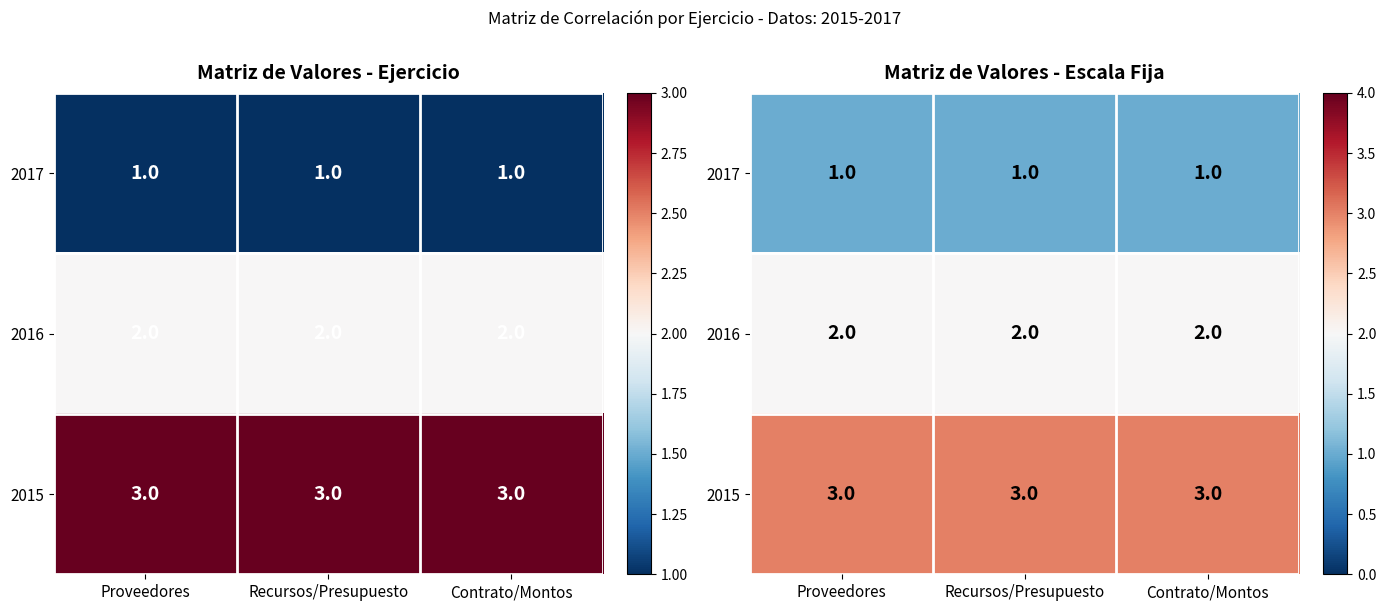

Is it true that 2015 equals 4 at Recursos/Presupuesto?

False